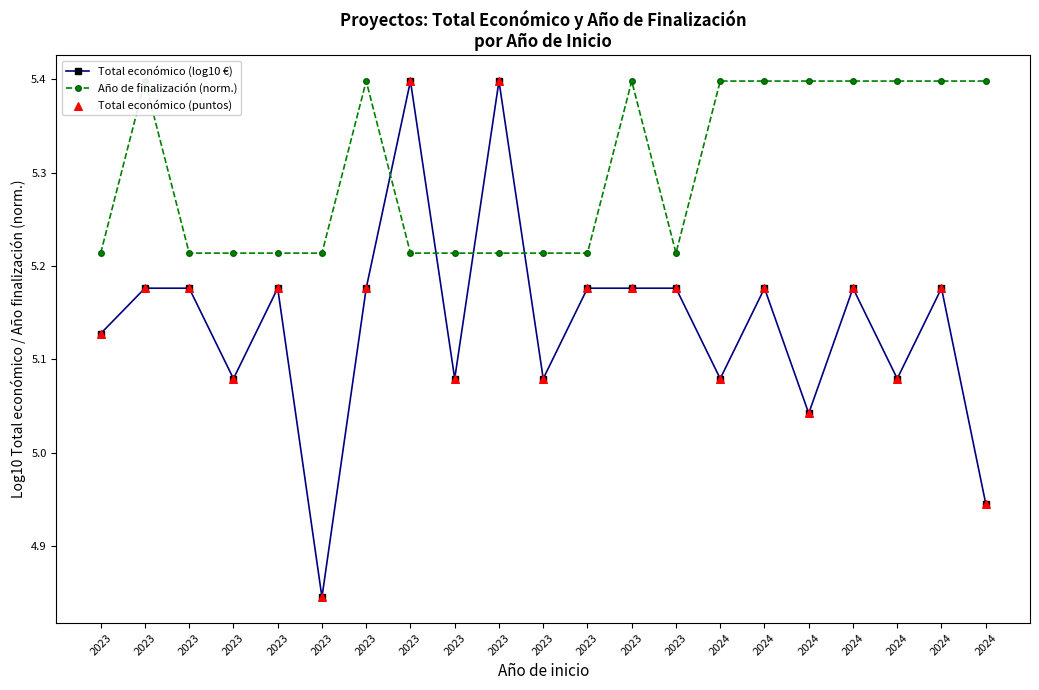

At how many categories does at least one series exceed 5?

21